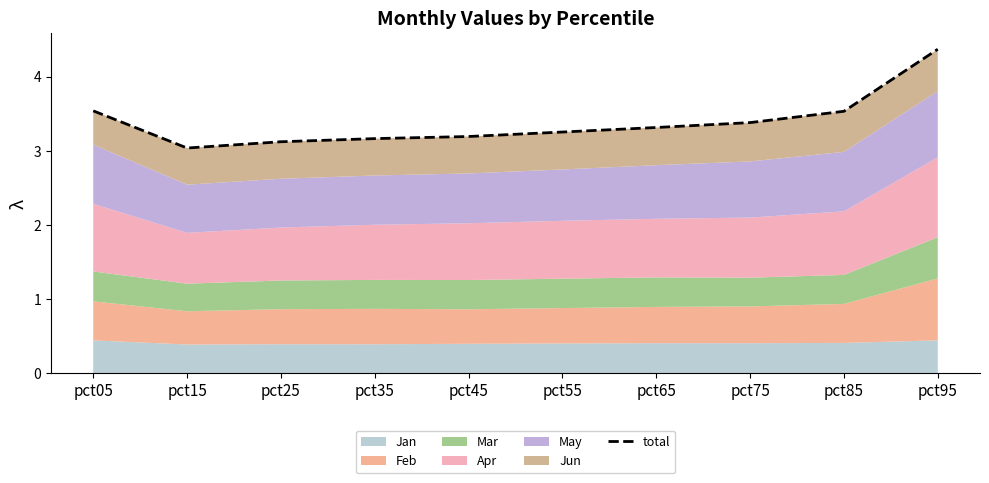

What is the average value?

3.4